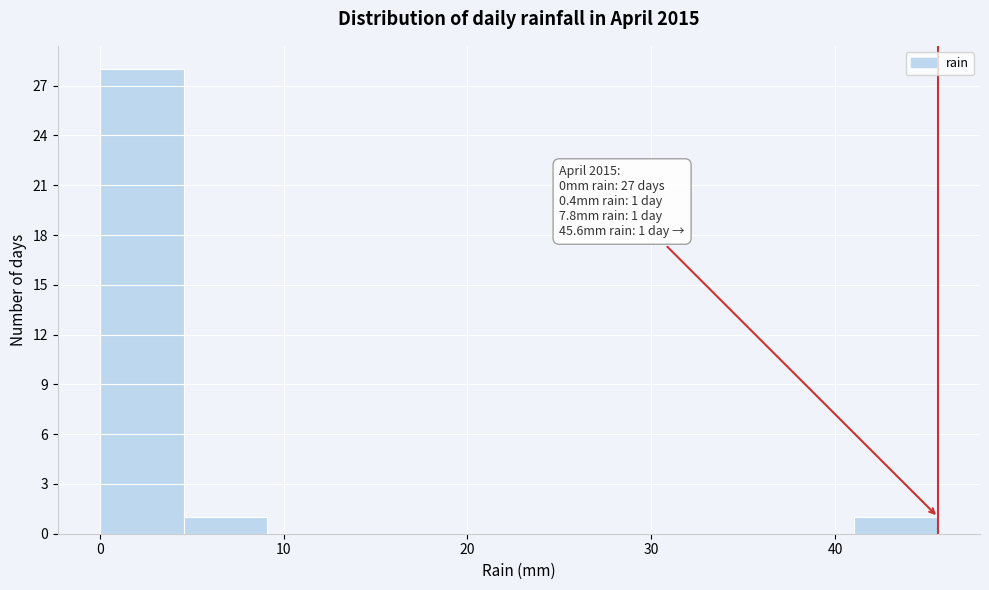

Over which range of the x-axis is the bar tallest?

0 to 5